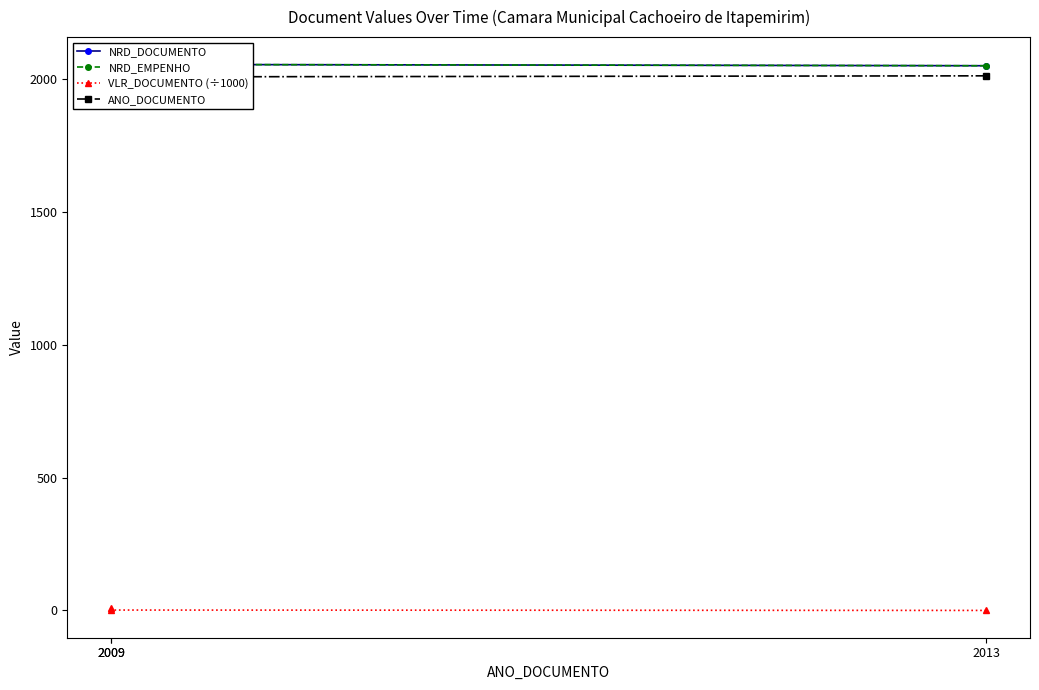

What is the difference between the VLR_DOCUMENTO (÷1000) values at 2013 and 2009?

1.4